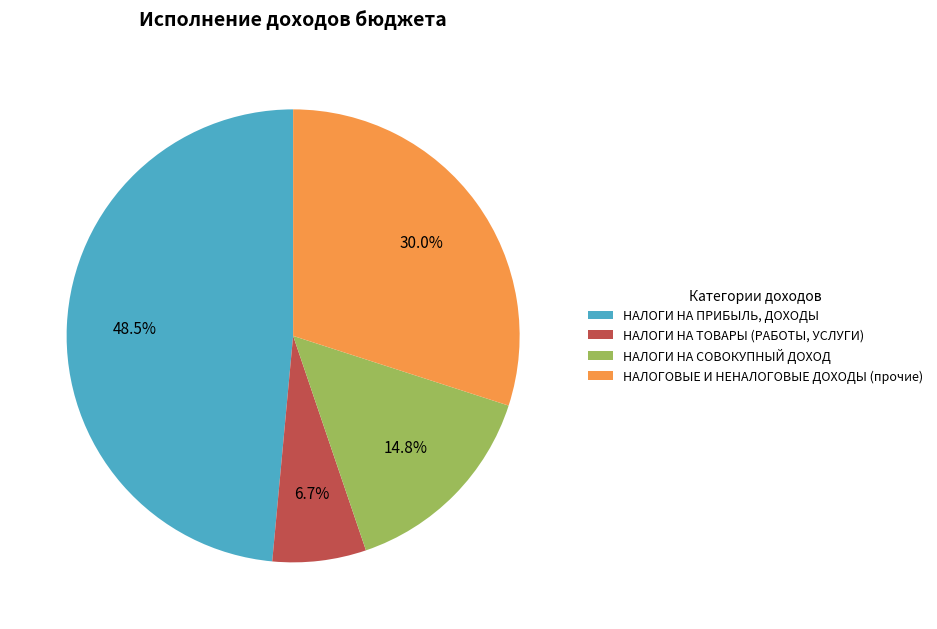

How many segments does this pie chart have?

4